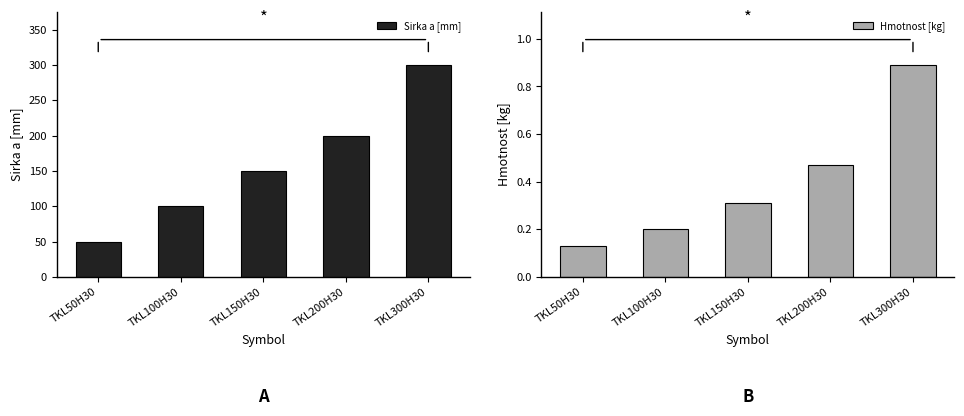

The Sirka a [mm] series shows 100.0 at TKL100H30. True or false?

True